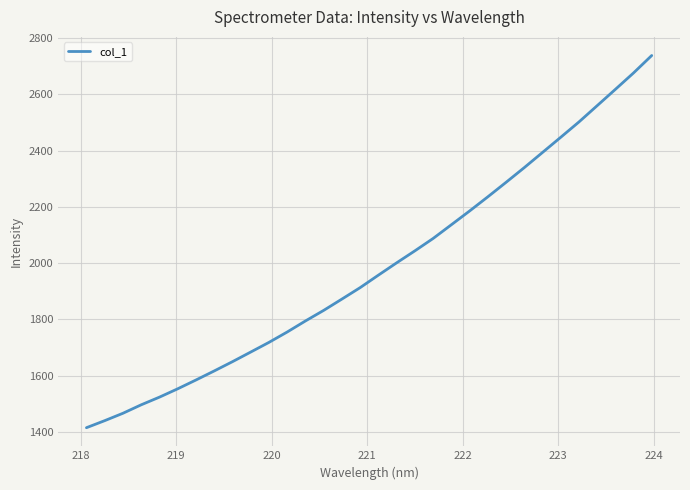

What is the smallest value displayed?

1414.5